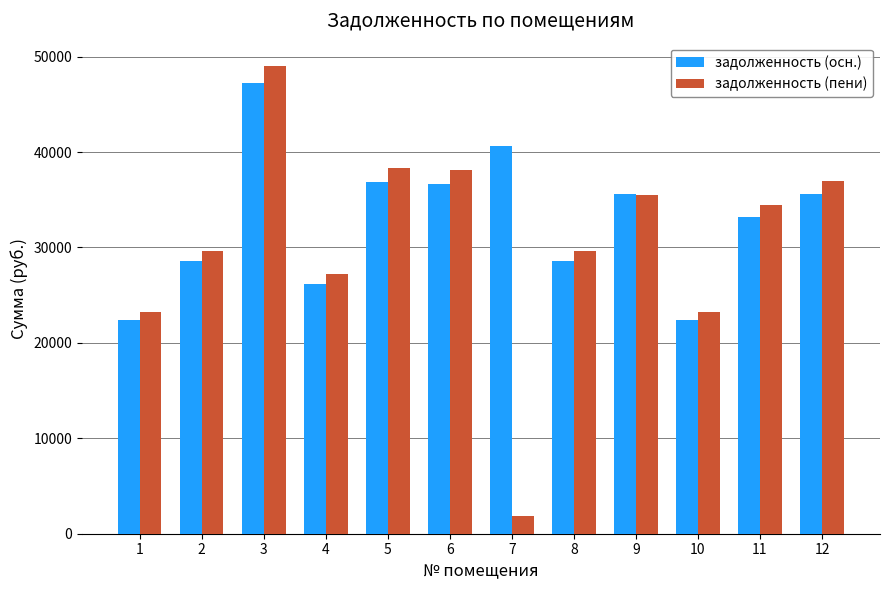

Which label corresponds to the largest value in the chart?

3